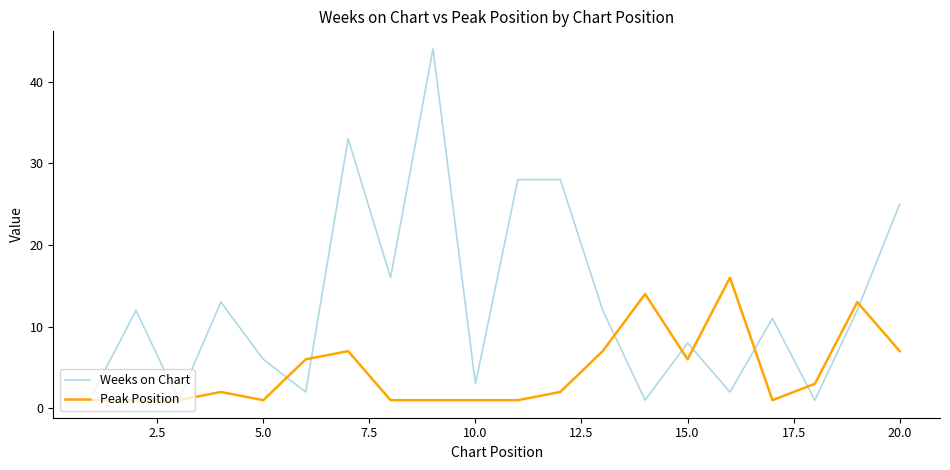

What is the maximum value for Peak Position?

16